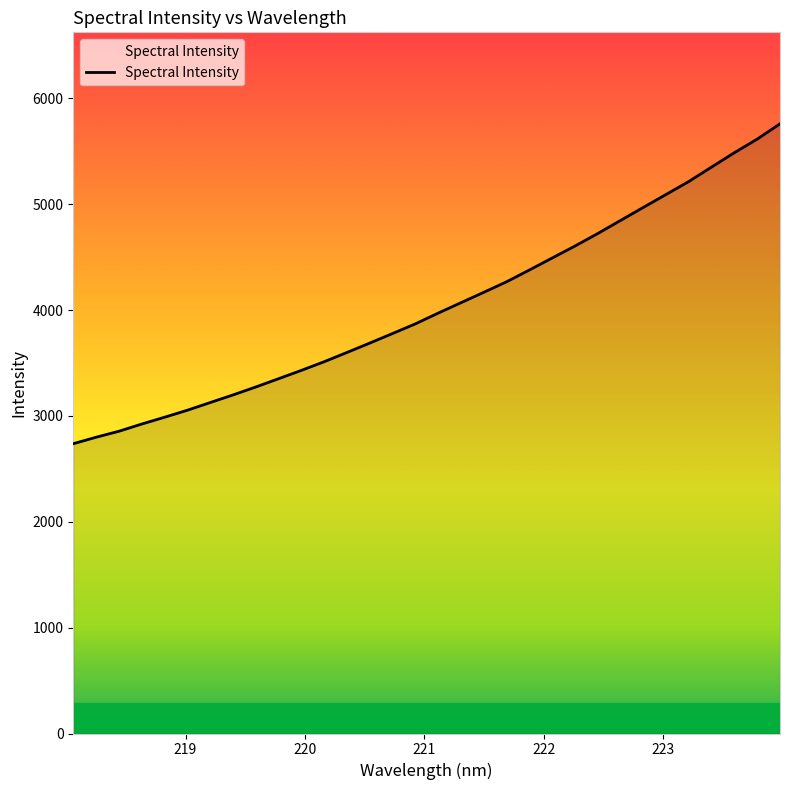

What is the minimum value shown in the chart?

2738.2